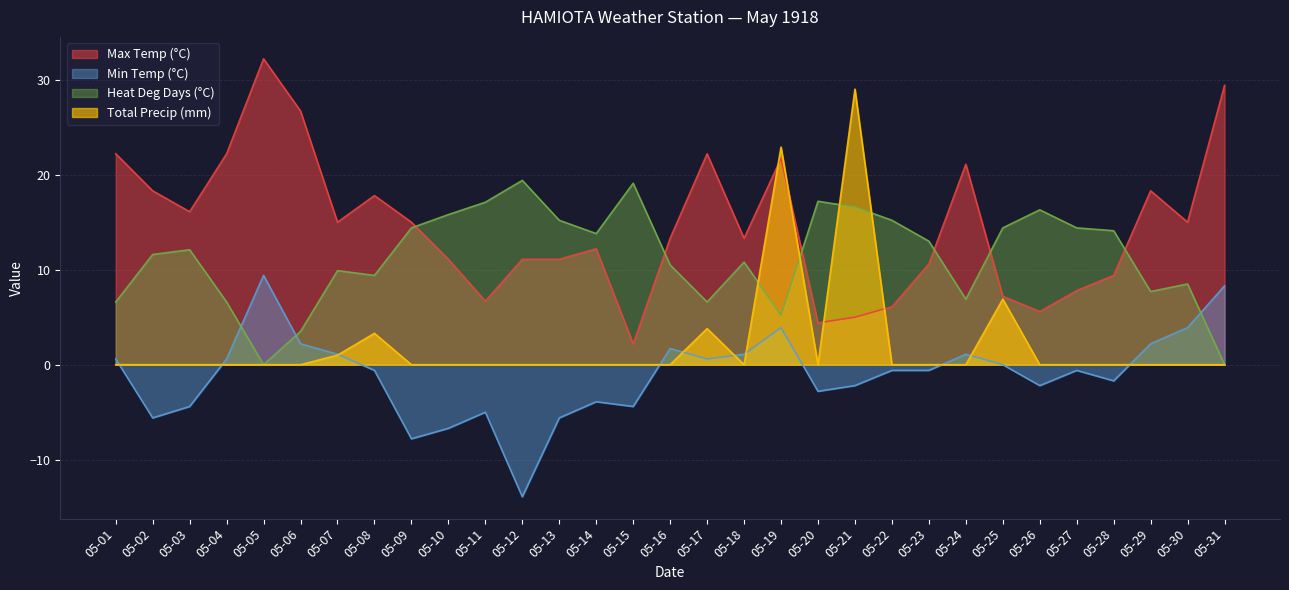

In Heat Deg Days (°C), how many points are higher than both neighbors (excluding endpoints)?

8